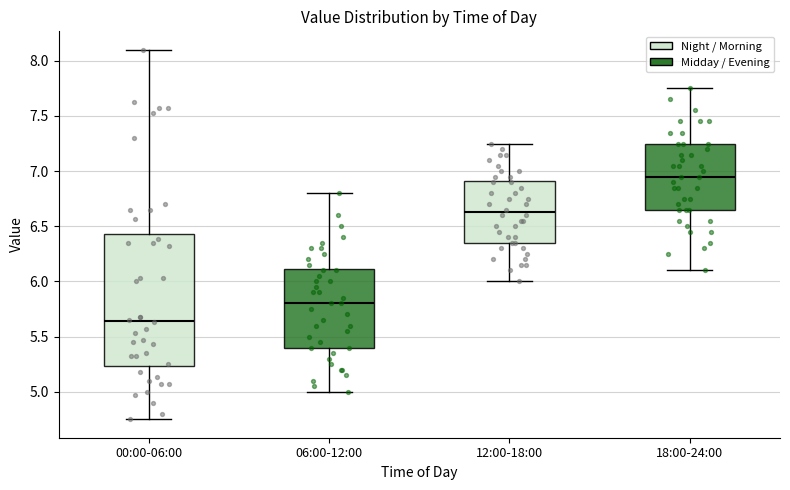

Reading left to right, transcribe this box plot: for each box, give where its median line is, the range the box spans, and where its two whiskers end, as read against the y-axis. The values are not printed on the chart, so give them approximately, as read against the axis.

00:00-06:00: median 5.65, box 5.25 to 6.45, whiskers 4.75 to 8.10
06:00-12:00: median 5.80, box 5.40 to 6.10, whiskers 5.00 to 6.80
12:00-18:00: median 6.65, box 6.35 to 6.90, whiskers 6.00 to 7.25
18:00-24:00: median 6.95, box 6.65 to 7.25, whiskers 6.10 to 7.75